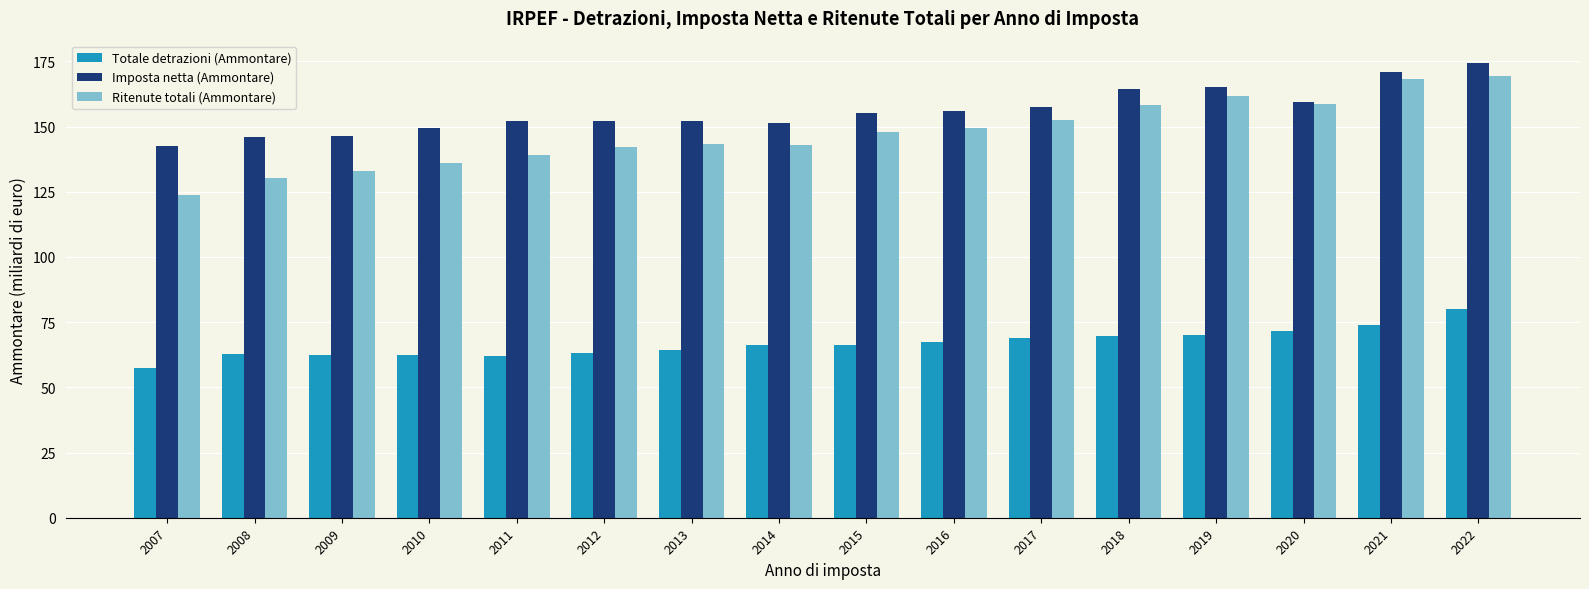

What is the difference between the maximum and minimum values in the Ritenute totali (Ammontare) series?

45.6